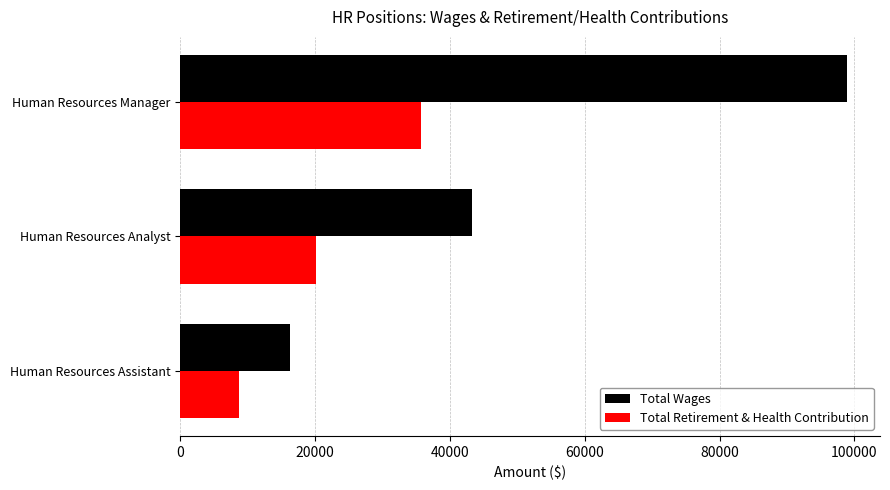

At how many categories does at least one series exceed 16953?

2